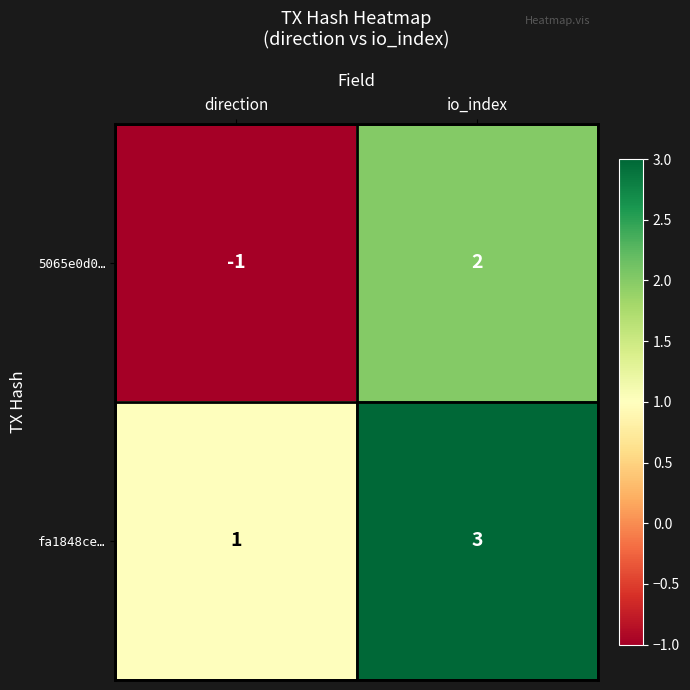

What is the sum of all fa1848ce… values?

4